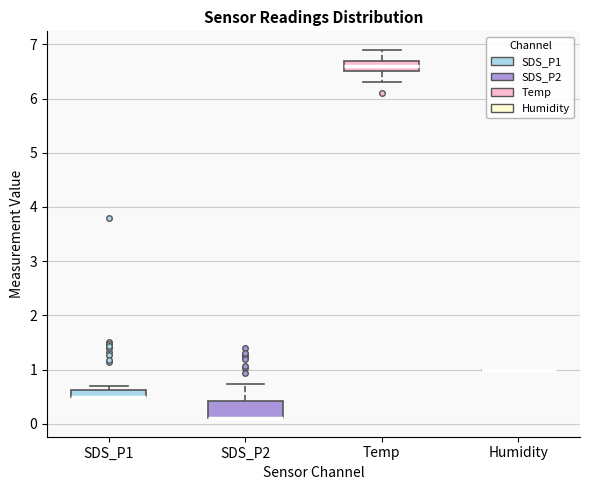

Comparing the boxes themselves (not the whiskers), which one is the tallest?

SDS_P2